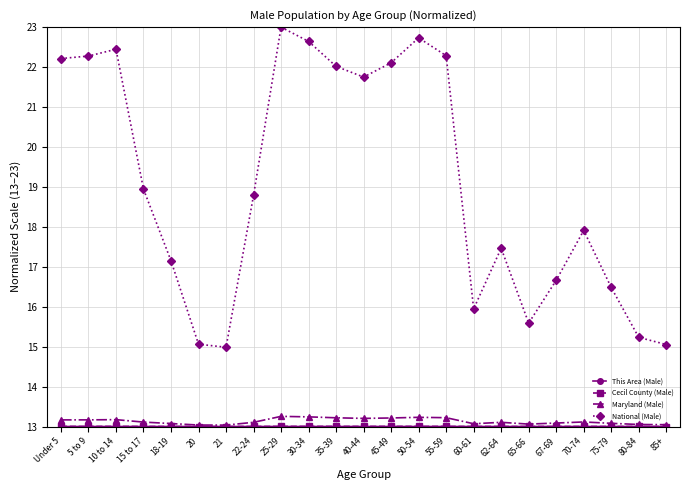

What is the difference between the National (Male) values at 60-61 and 15 to 17?

3.0